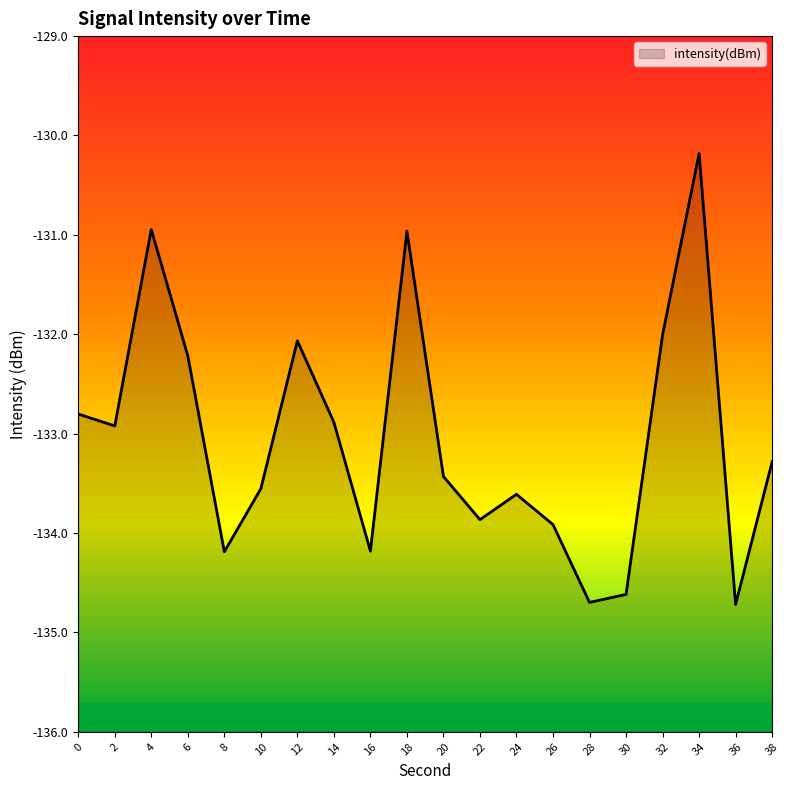

How many interior local valleys (lower than both neighbors) does the data have?

6